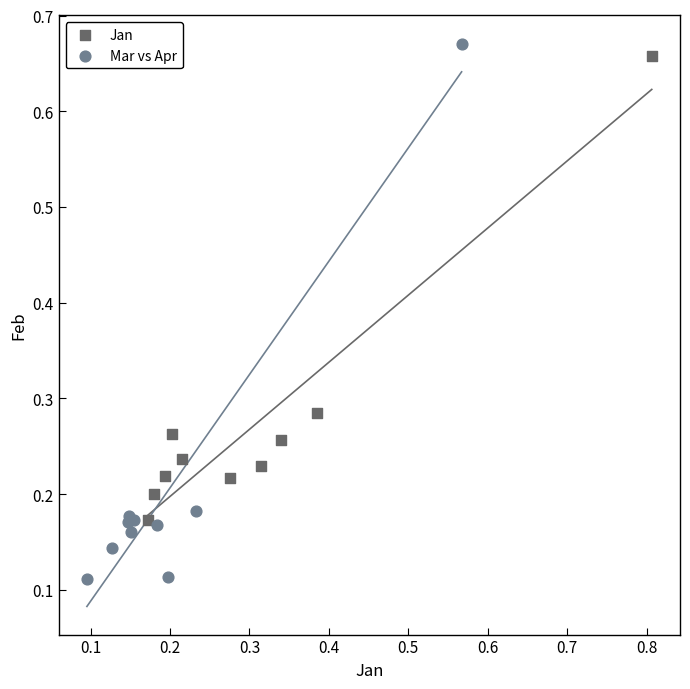

Which series reaches the maximum Y coordinate?

Mar vs Apr